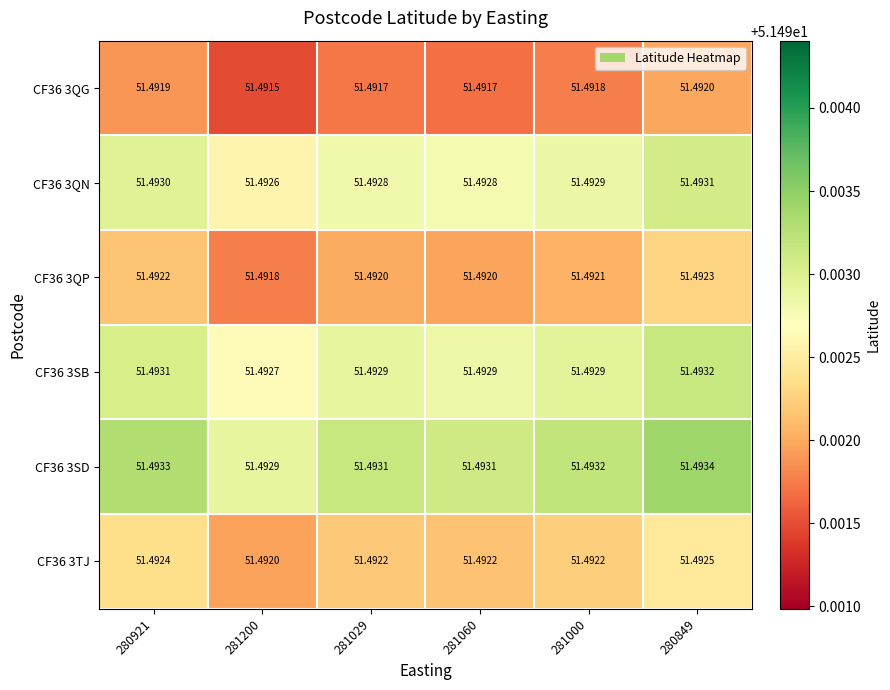

How many distinct data groups are displayed?

6